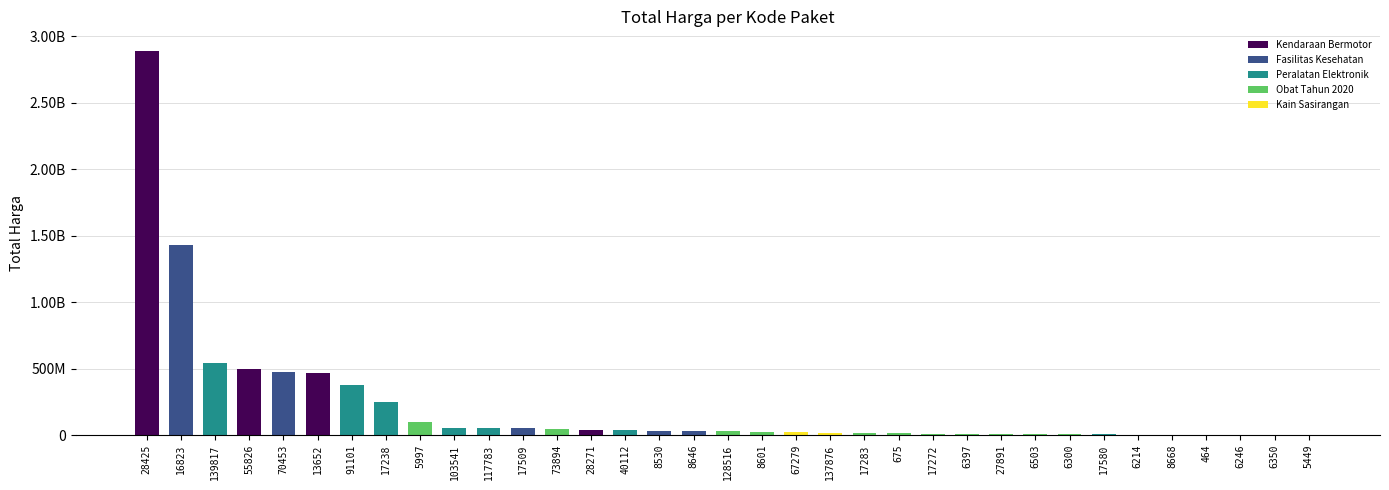

What is the sum of all values?

7518497085